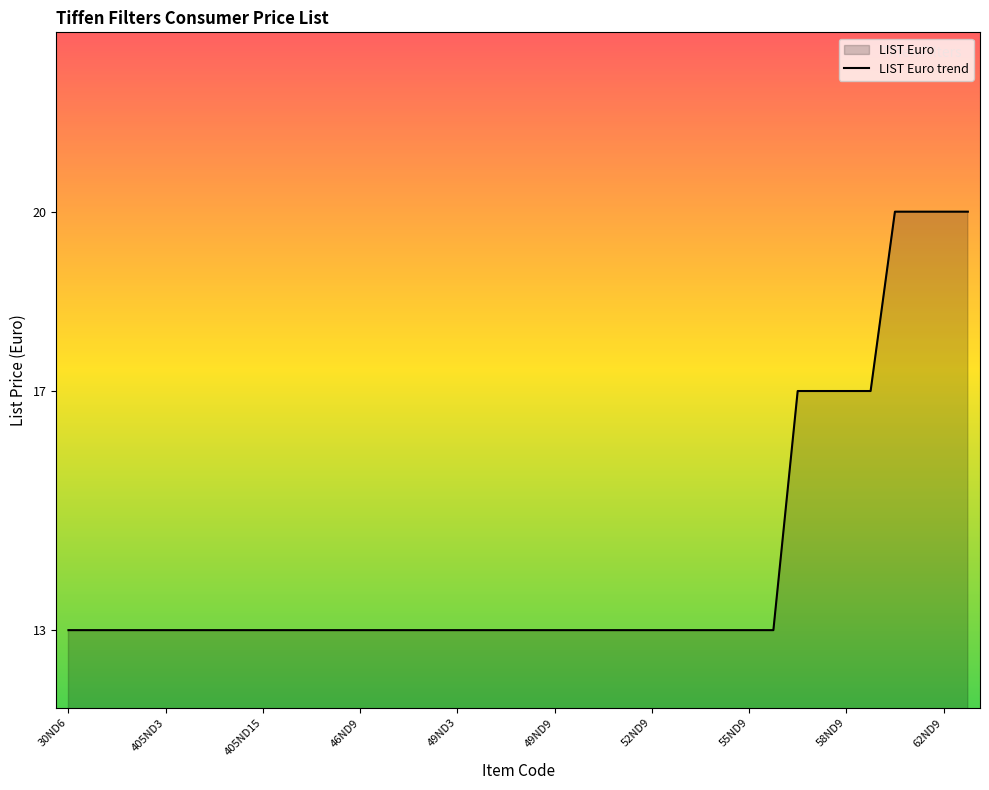

What value does the data have at 10?

13